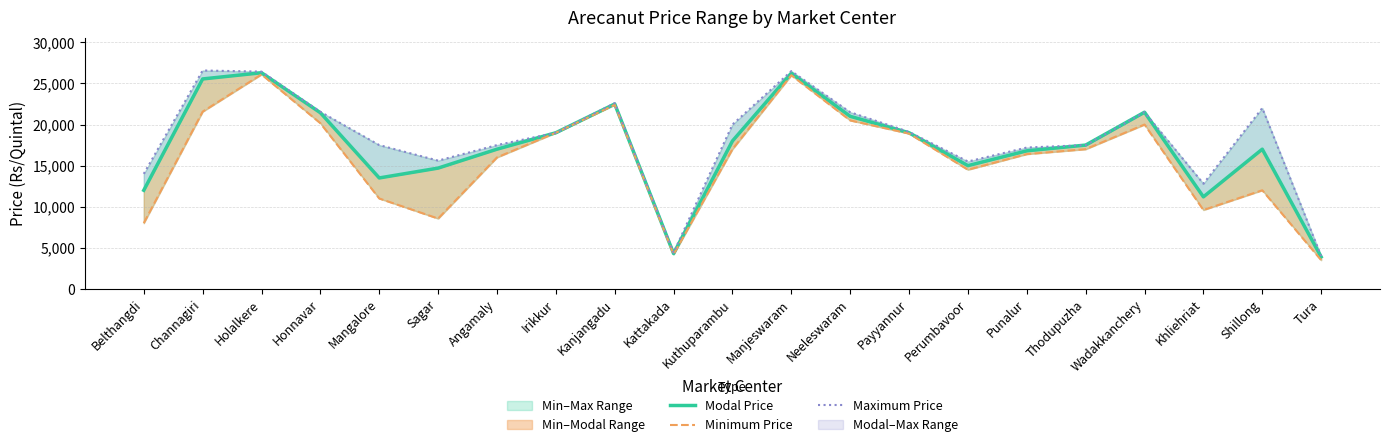

In Modal Price, how many points are higher than both neighbors (excluding endpoints)?

5